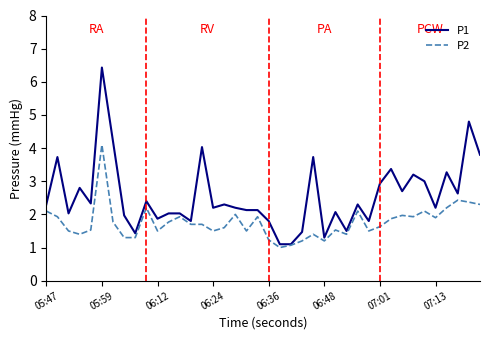

Which series has the widest spread of values?

P1